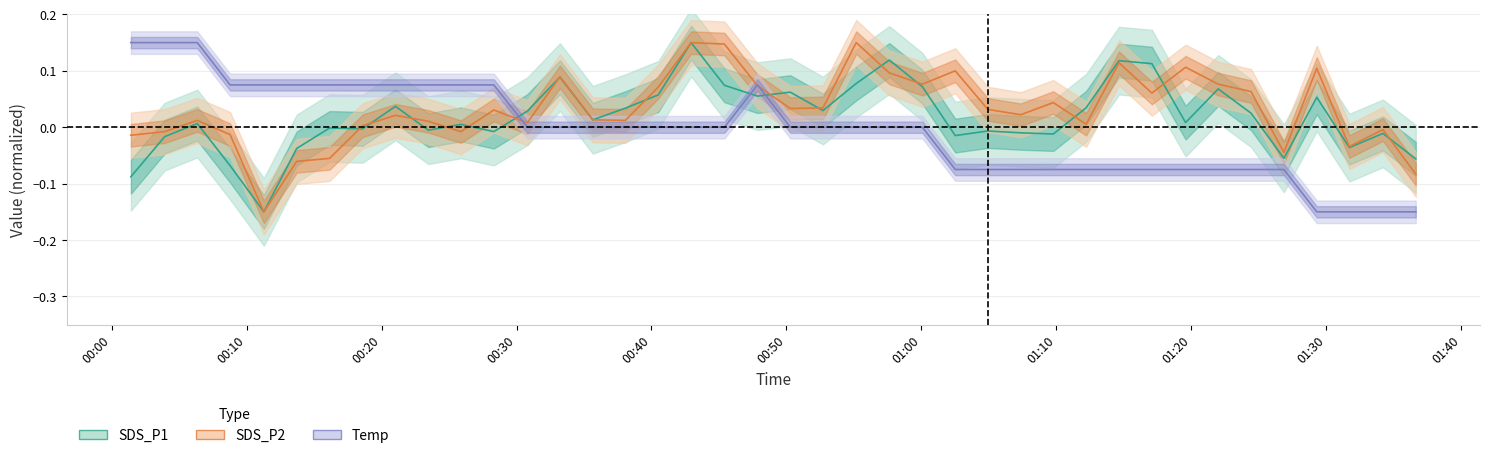

What is the label of the 21st point from the right?

2024/03/10 00:47:51